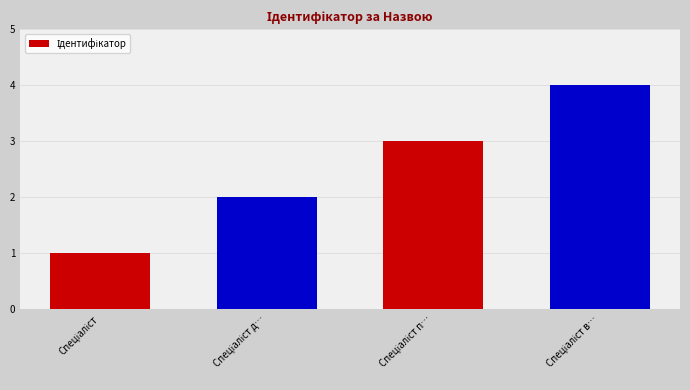

What is the greatest value displayed?

4